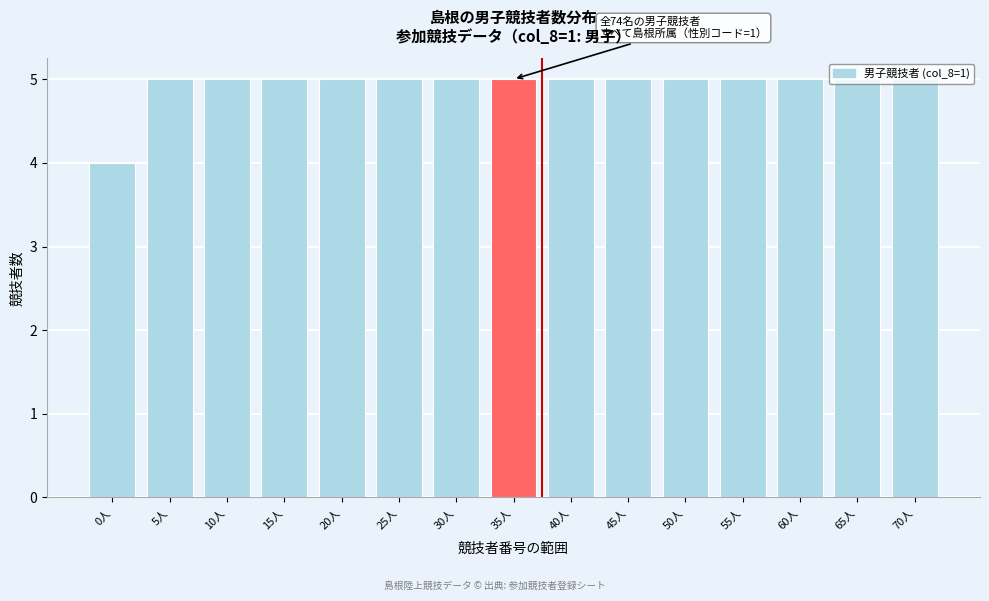

What is the sum of all values?

74